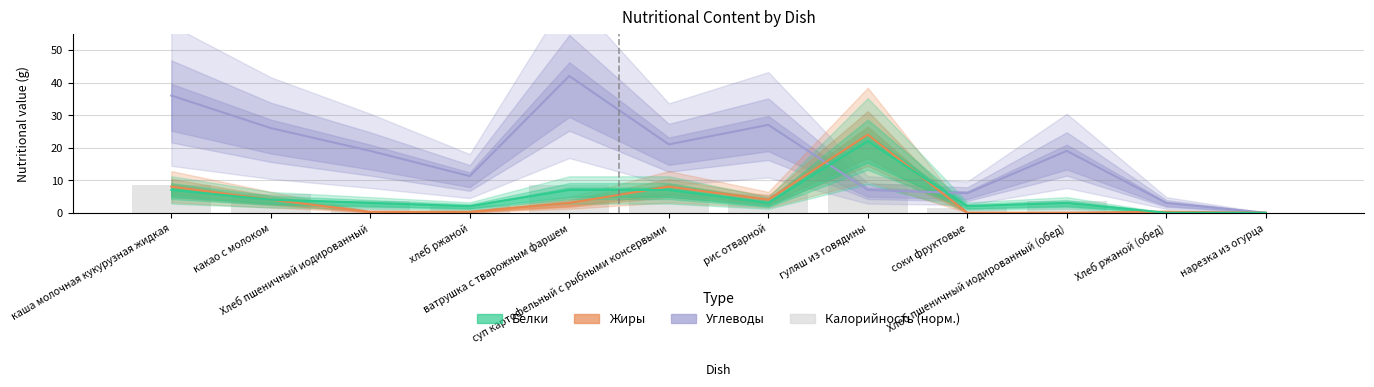

What is the change in value from каша молочная кукурузная жидкая to Хлеб пшеничный иодированный (обед)?

-4.8